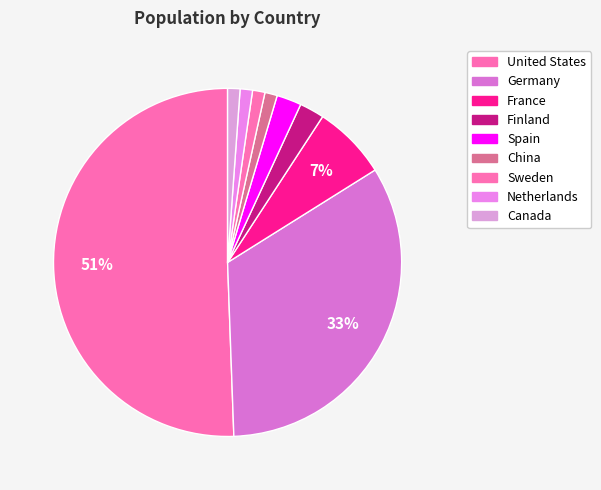

How many slices are in this pie chart?

9